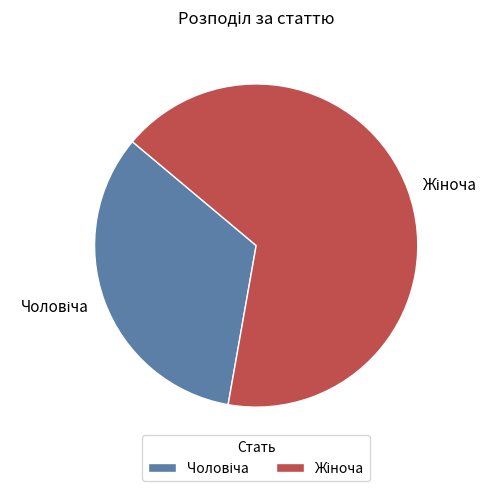

Is there any slice that represents more than half of the pie?

Yes